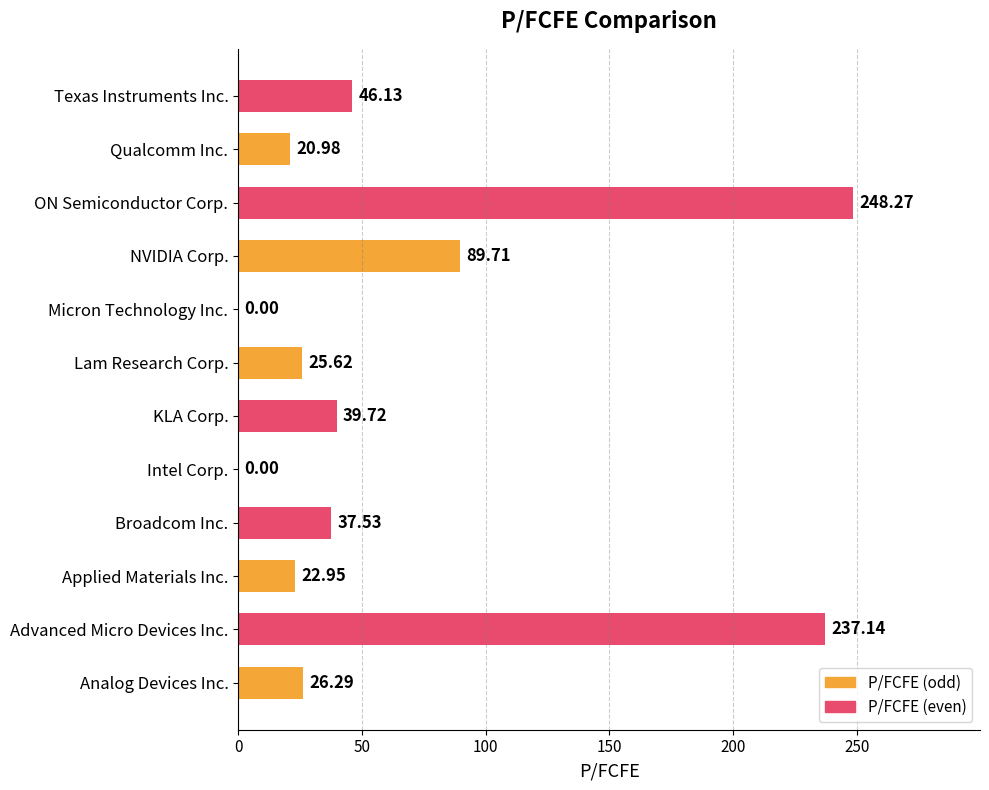

At which label is the value closest to 124?

NVIDIA Corp.